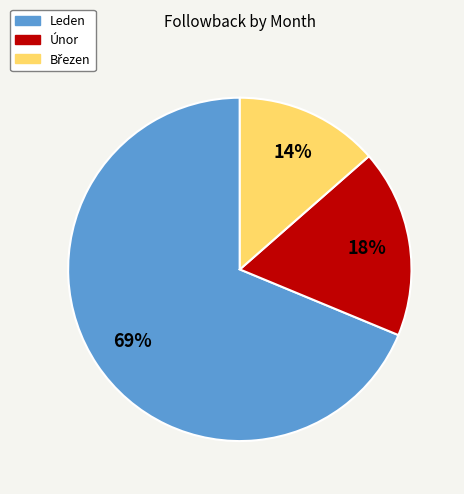

Is the sum of Únor and Leden greater than half?

Yes